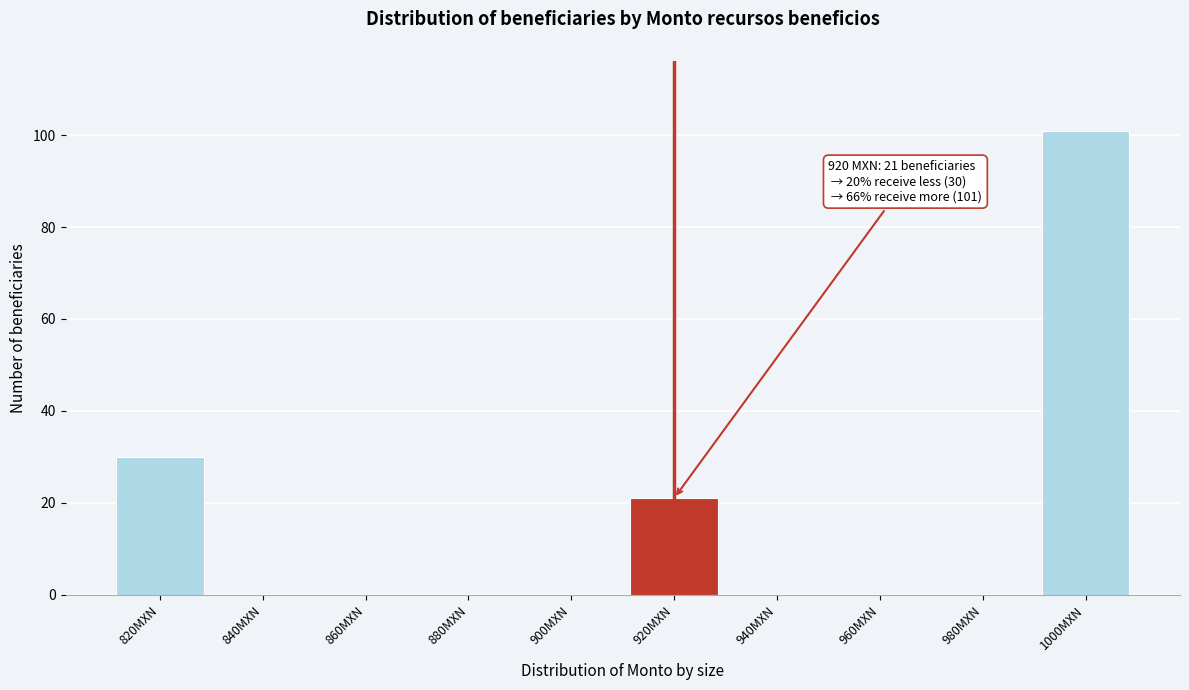

Reading left to right, what are all the values shown in this chart?

820MXN=30	840MXN=0	860MXN=0	880MXN=0	900MXN=0	920MXN=21	940MXN=0	960MXN=0	980MXN=0	1000MXN=101